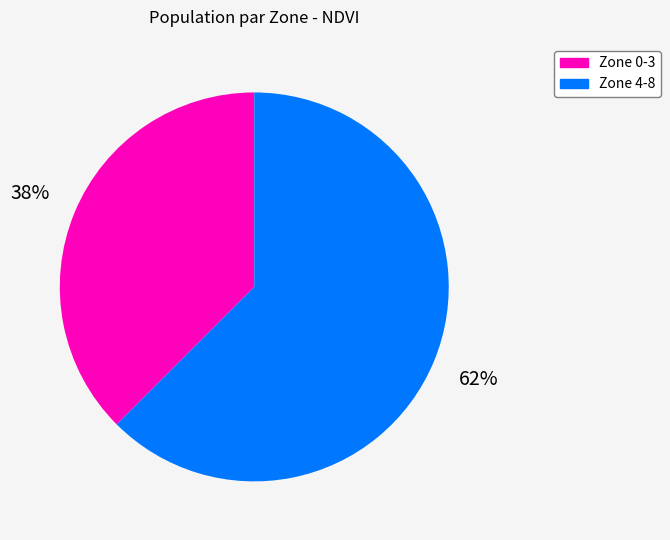

Is there a majority slice in this chart?

Yes